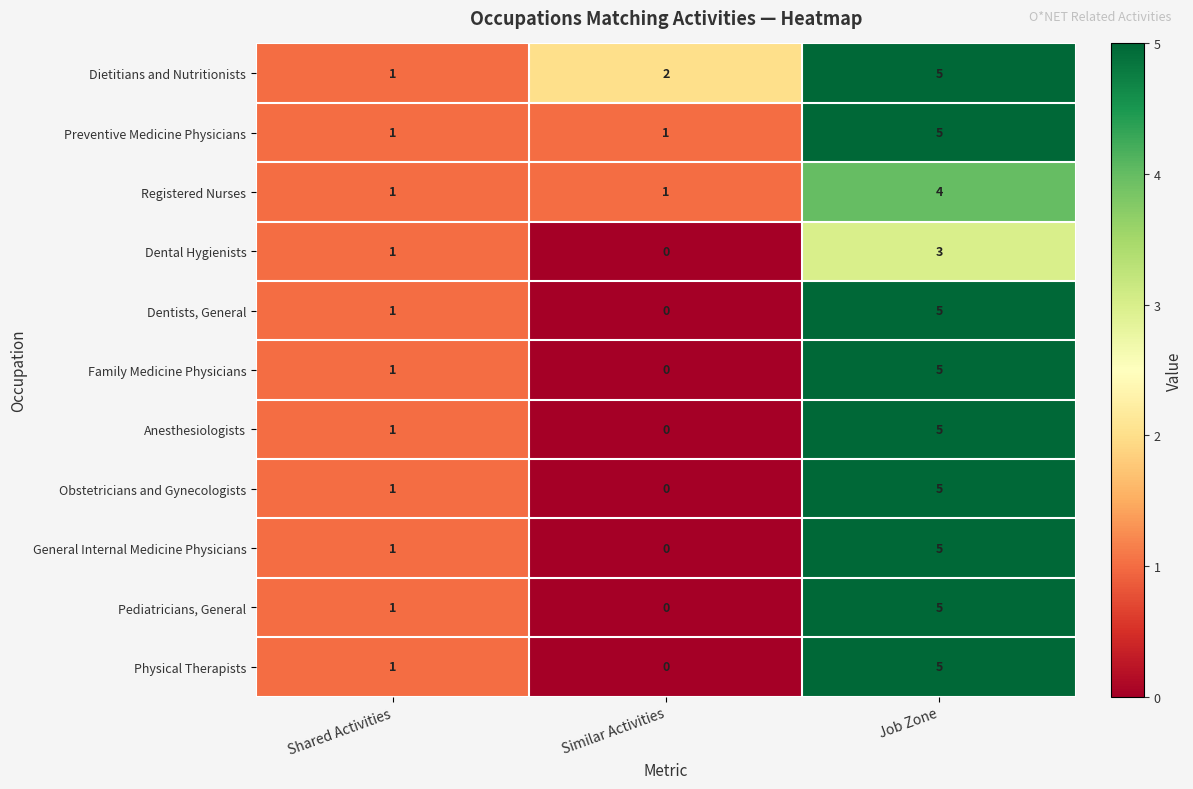

The Physical Therapists series shows 0 at Similar Activities. True or false?

True